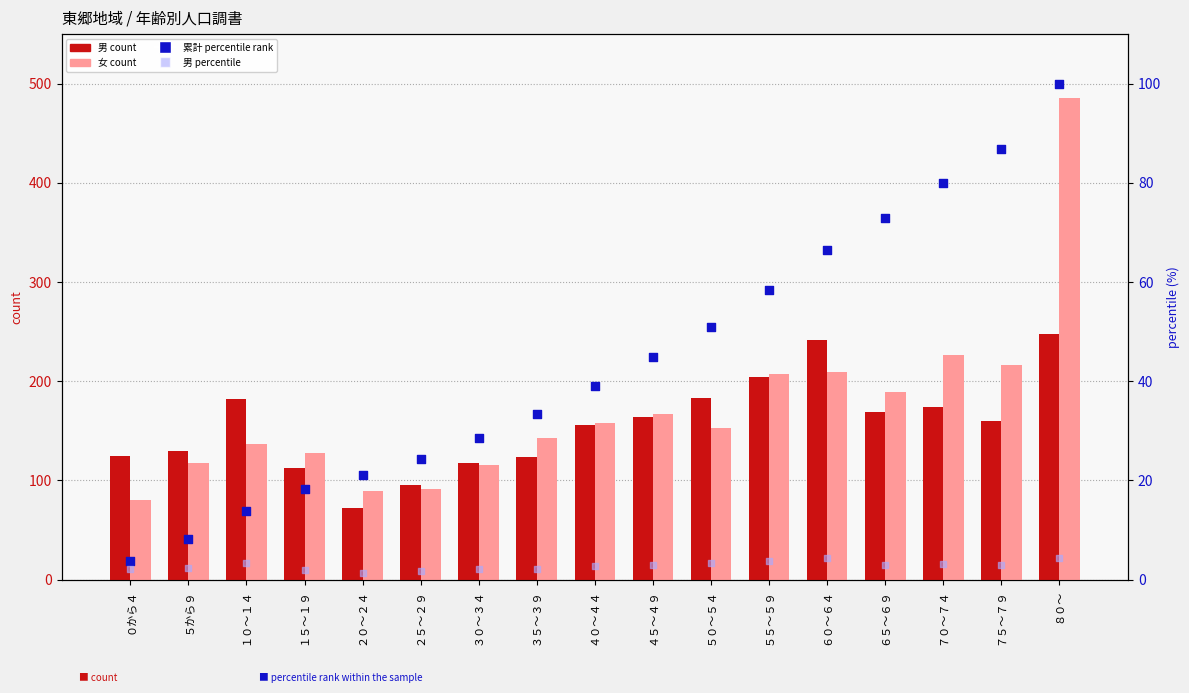

Is the value of 女 (count) at ２５～２９ greater than the value of 累計 percentile rank at １０～１４?

Yes